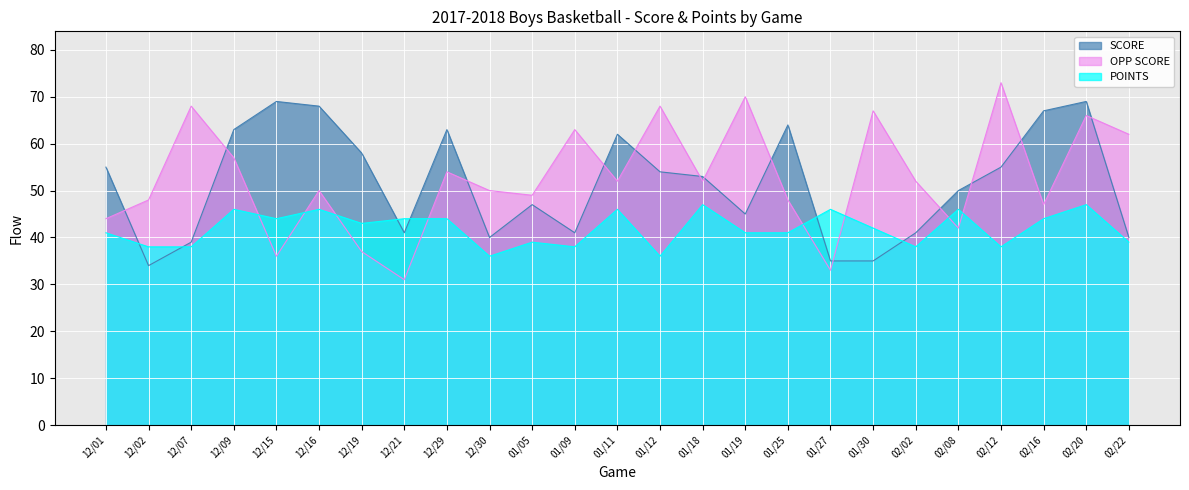

What is the label of the 3rd point from the right?

02/16